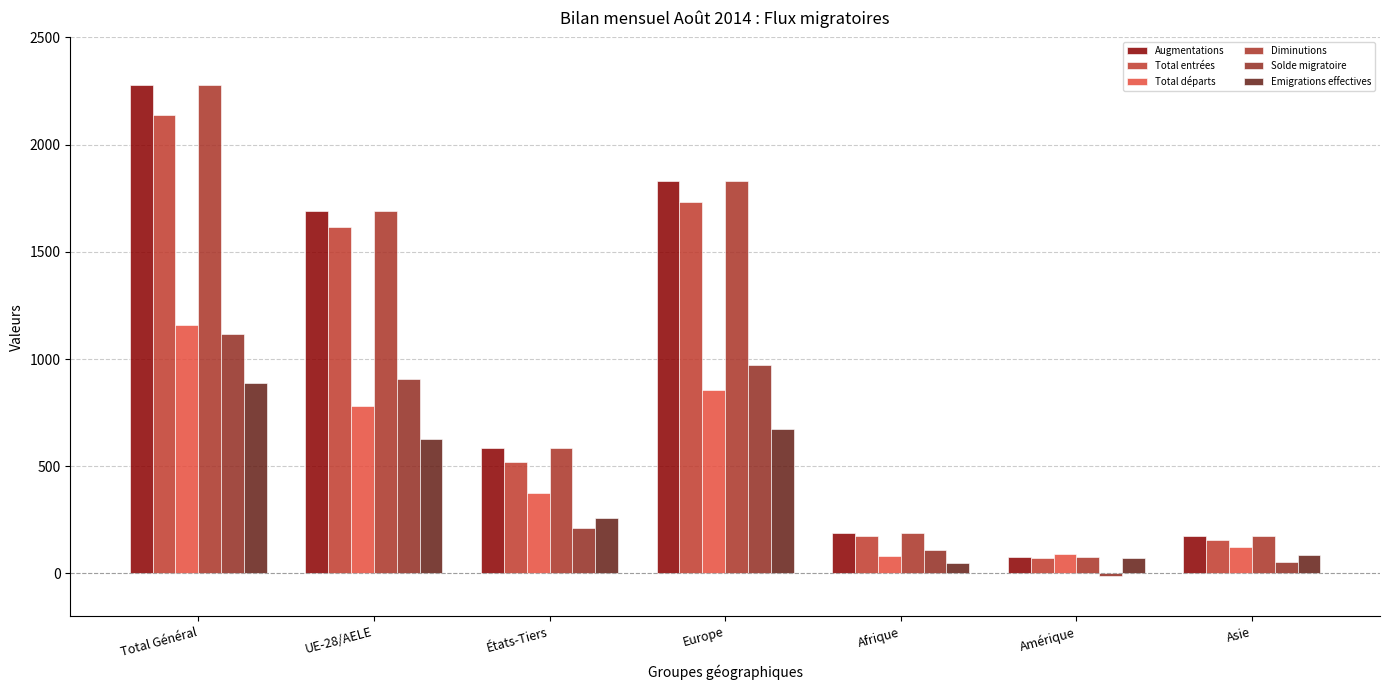

What is the average value of the Diminutions series?

975